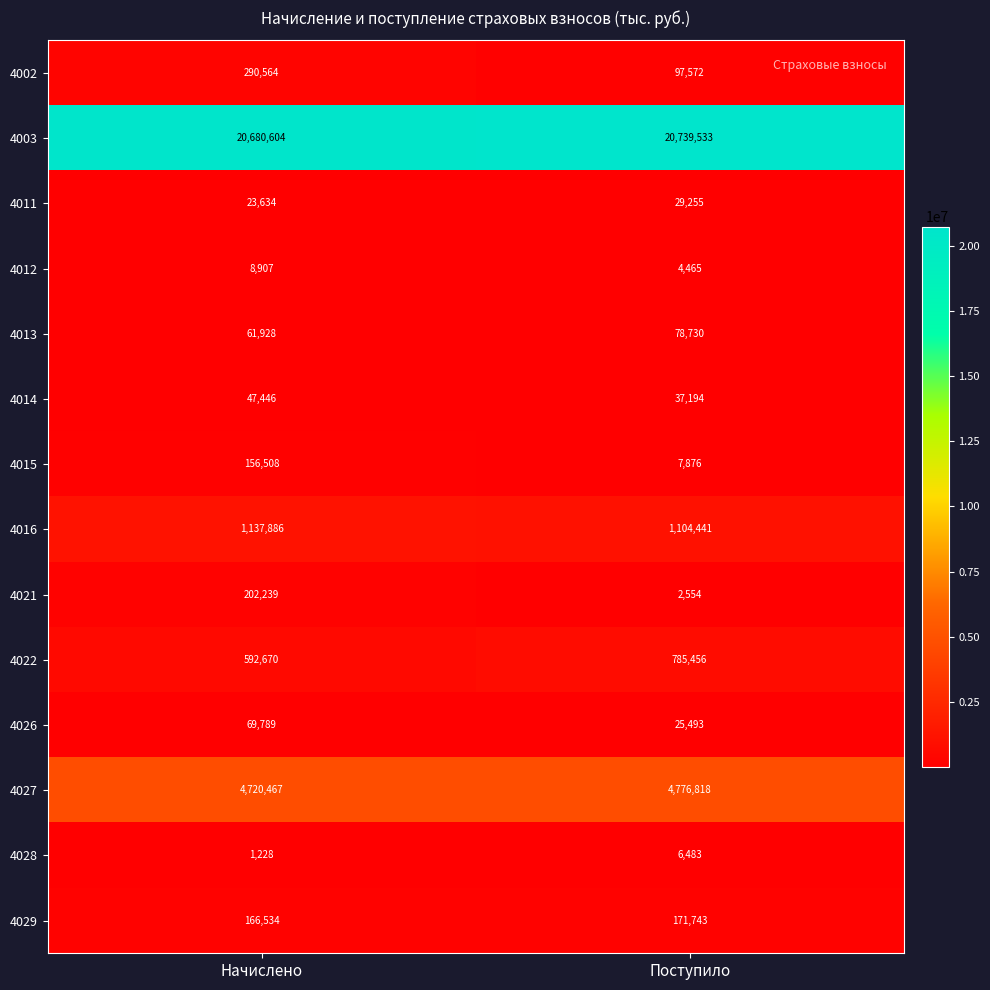

Rank the series by their maximum value, from lowest to highest.

4028, 4012, 4011, 4014, 4026, 4013, 4015, 4029, 4021, 4002, 4022, 4016, 4027, 4003